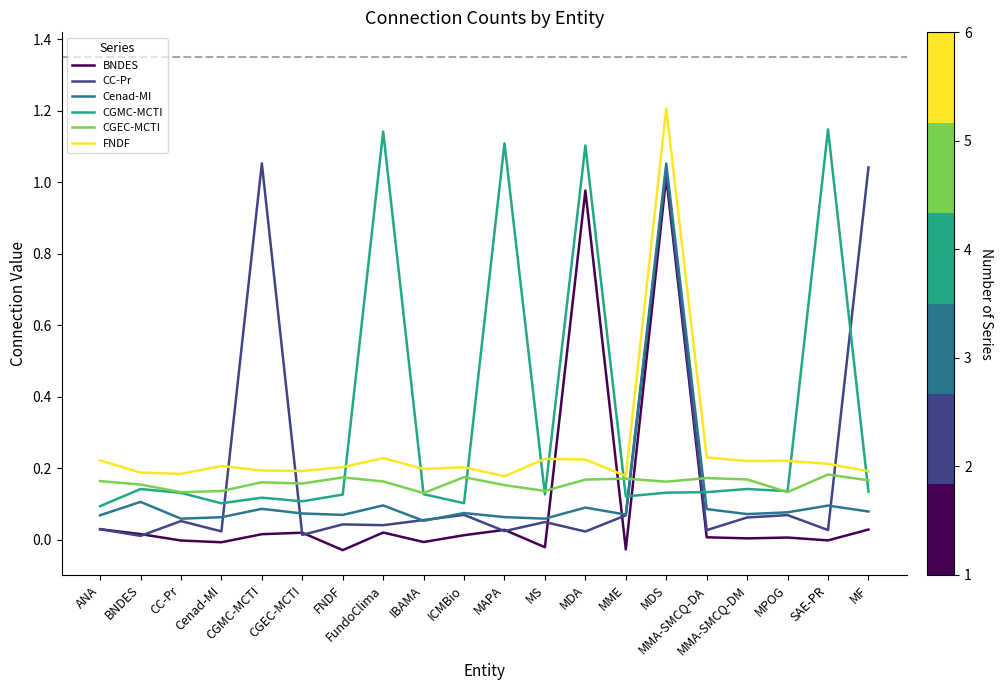

How many times do CGMC-MCTI and CGEC-MCTI cross each other?

8